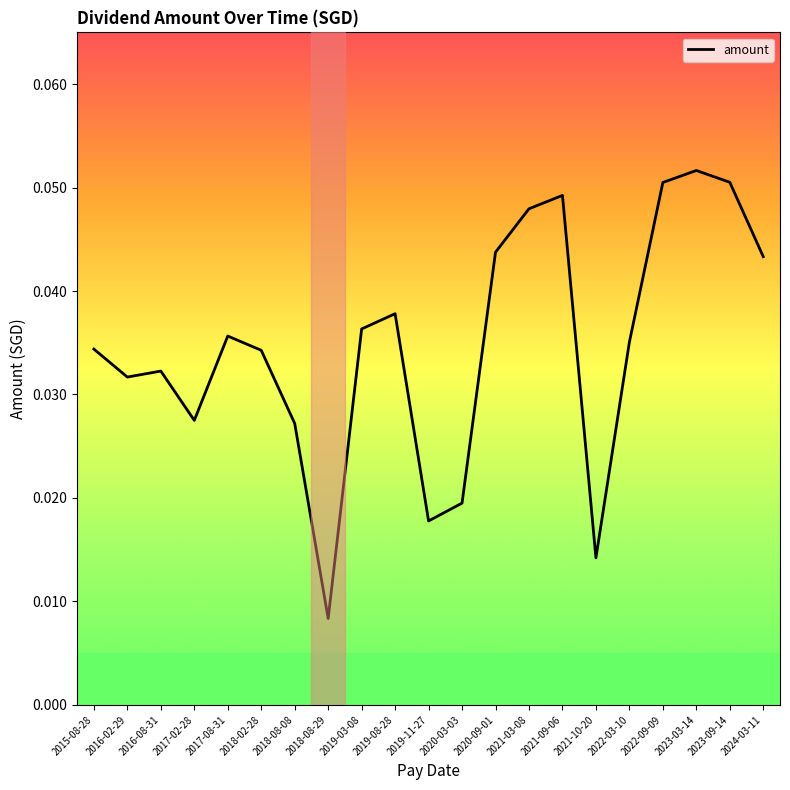

The value at 2019-03-08 is 0.1. True or false?

False